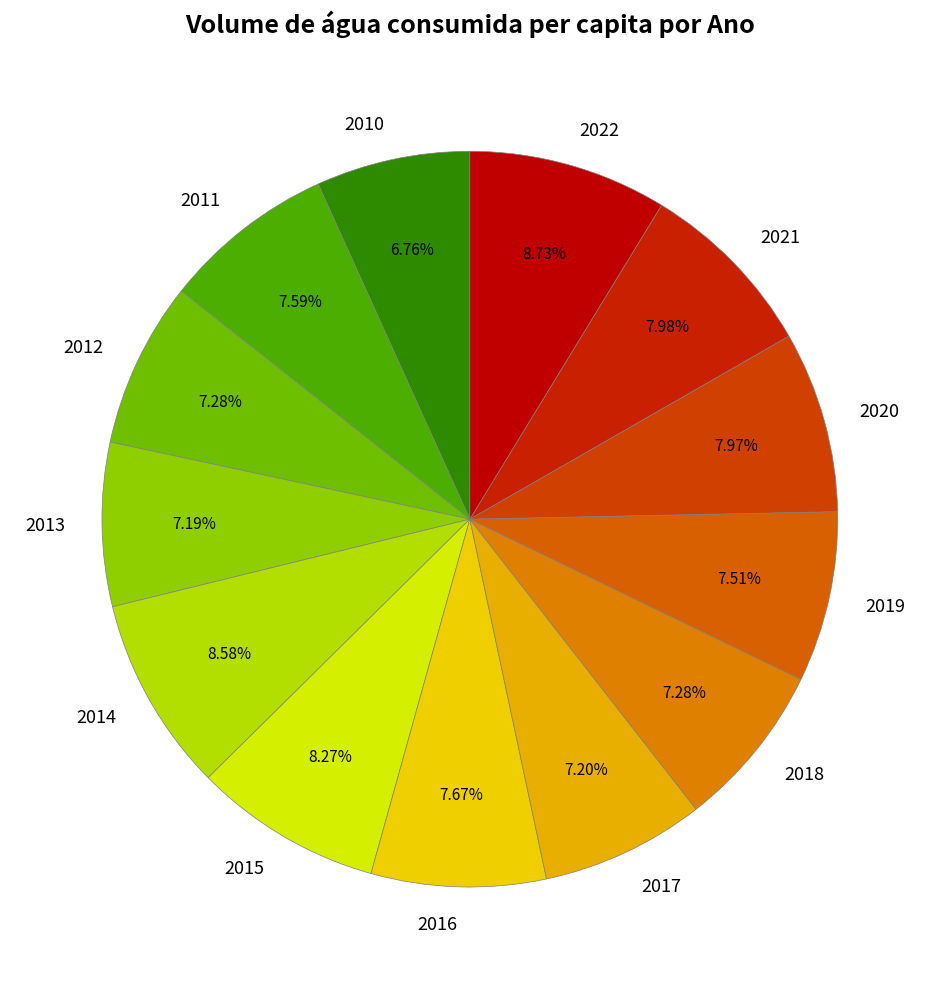

How many segments does this pie chart have?

13